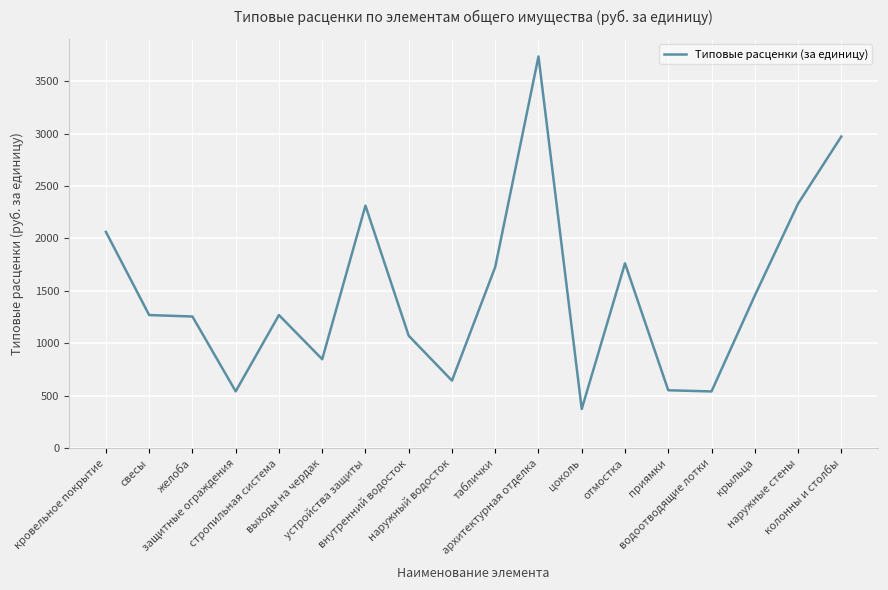

What is the difference between the maximum and second lowest values?

3193.6